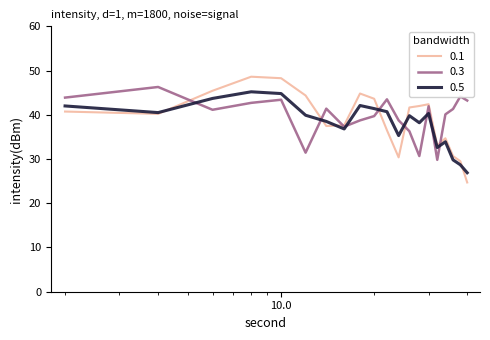

In 0.5, how many points are lower than both neighbors (excluding endpoints)?

5